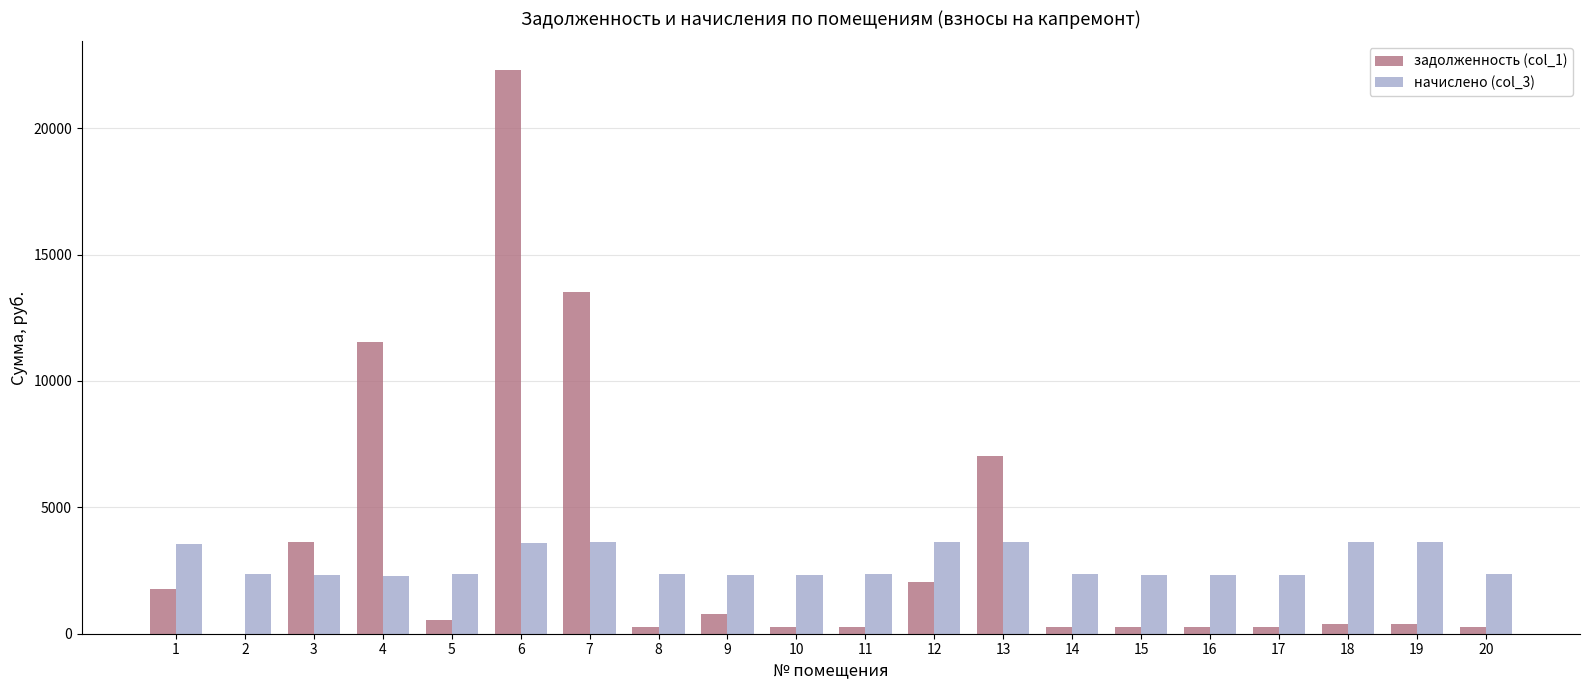

How many data points in начислено (col_3) are above 2358?

10